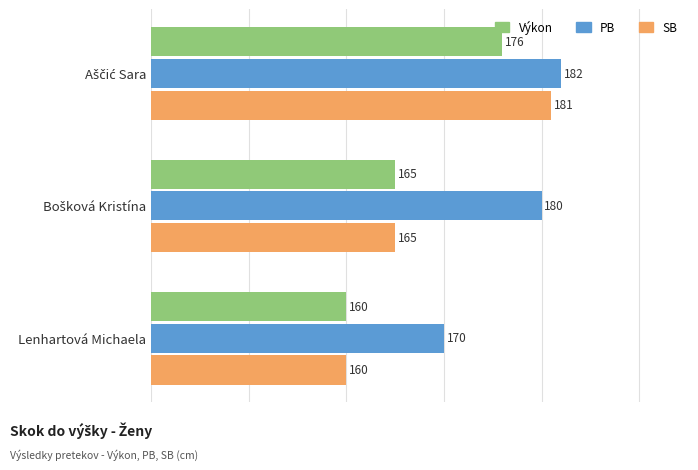

What is the maximum value for PB?

182